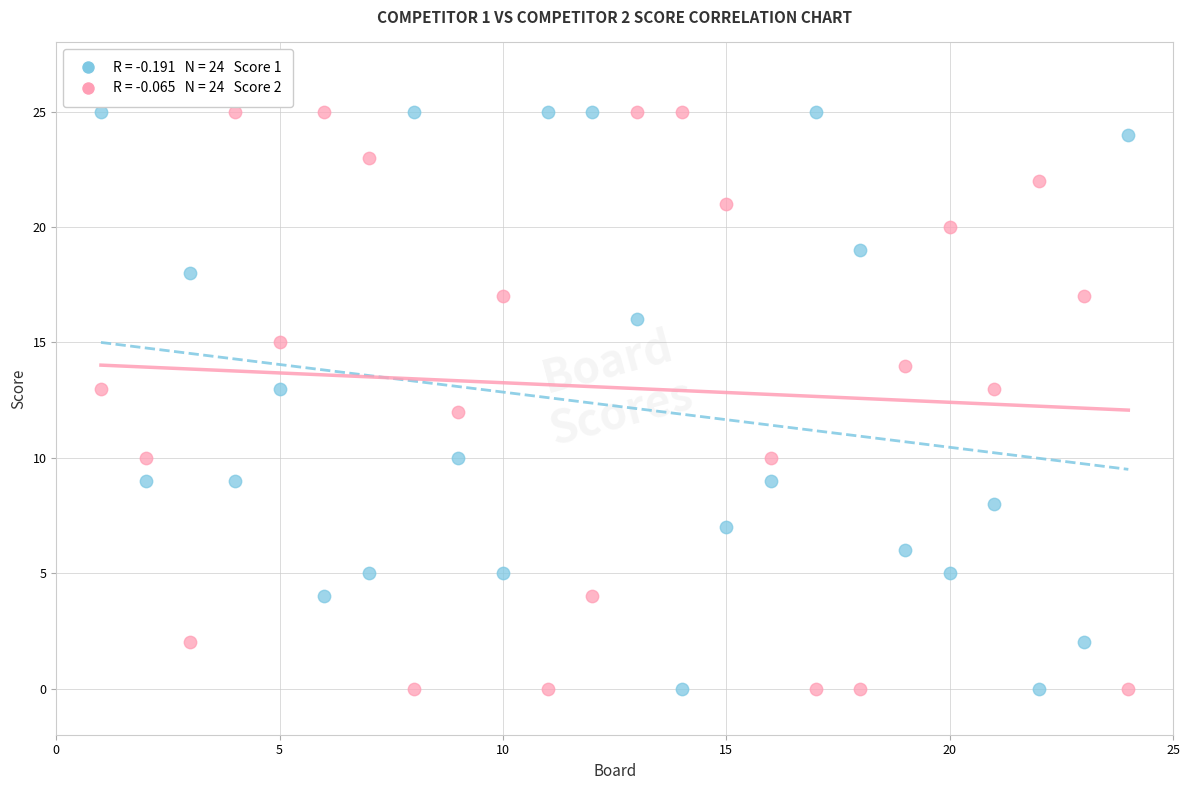

Across all data points, what is the range of Y values (max minus min)?

25